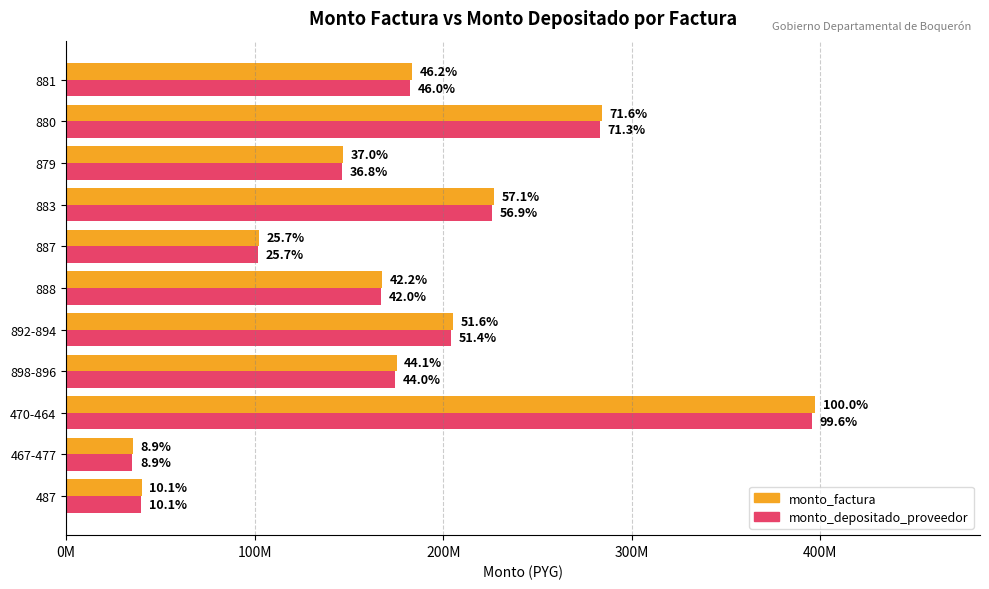

What are all the series names shown in the legend?

monto_factura, monto_depositado_proveedor